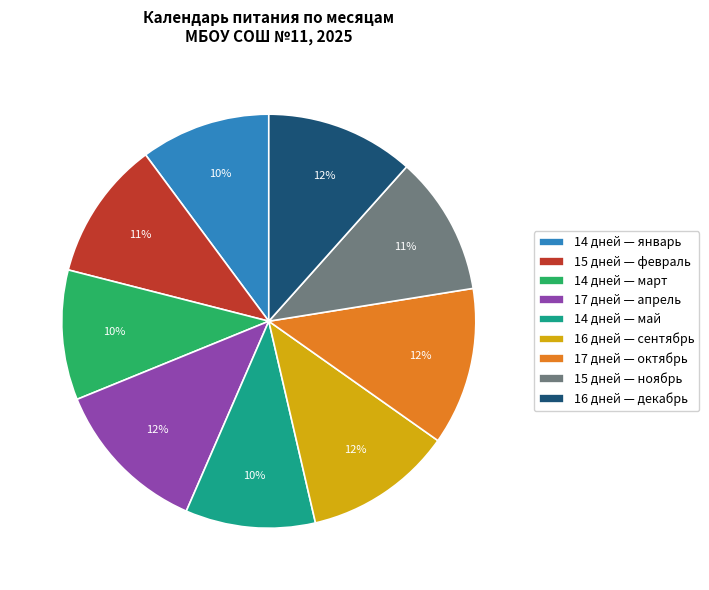

The 14 дней — март slice represents 21% of the pie. True or false?

False